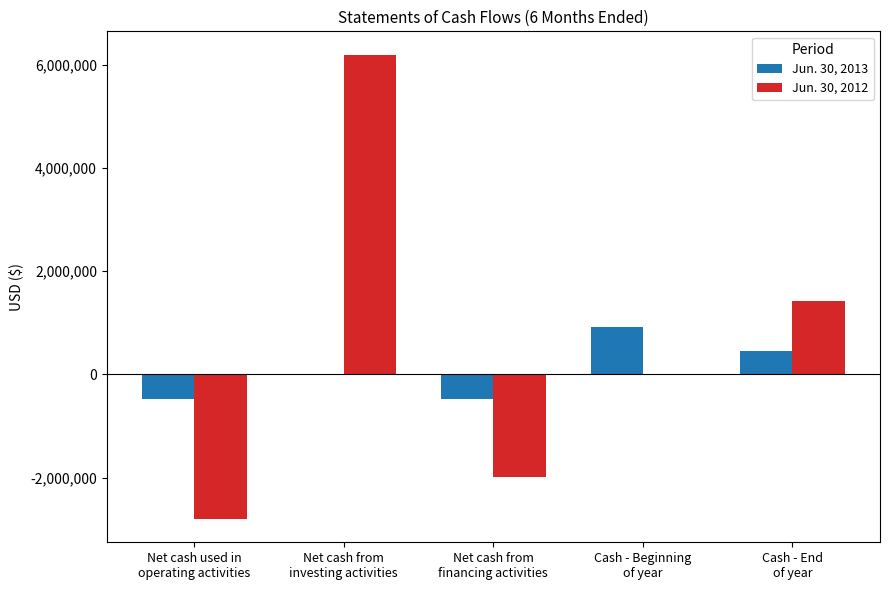

Which series changed the most between Net cash used in
operating activities and Cash - End
of year?

Jun. 30, 2012